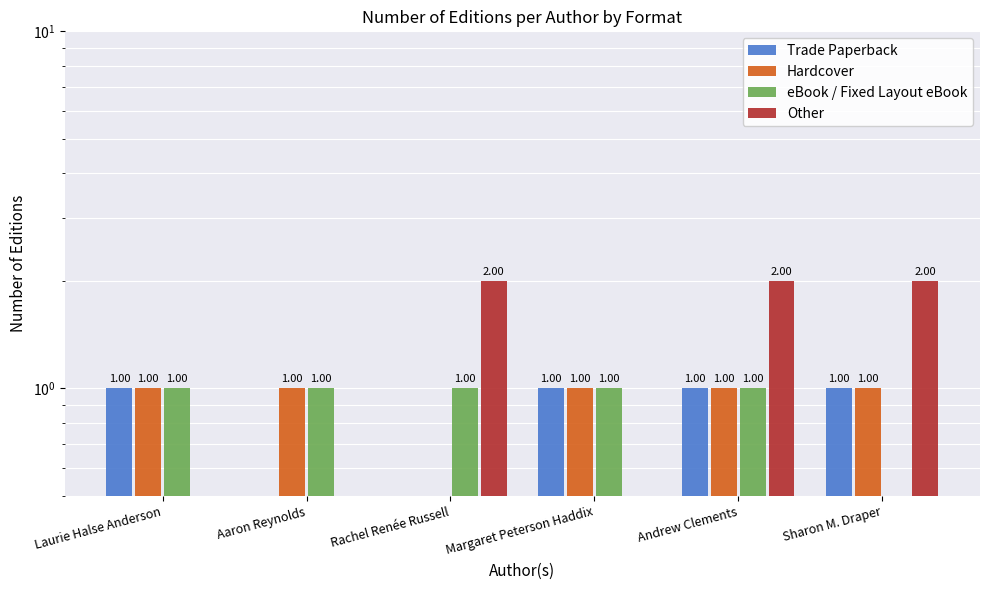

The value of Trade Paperback at Rachel Renée Russell is 1. True or false?

False